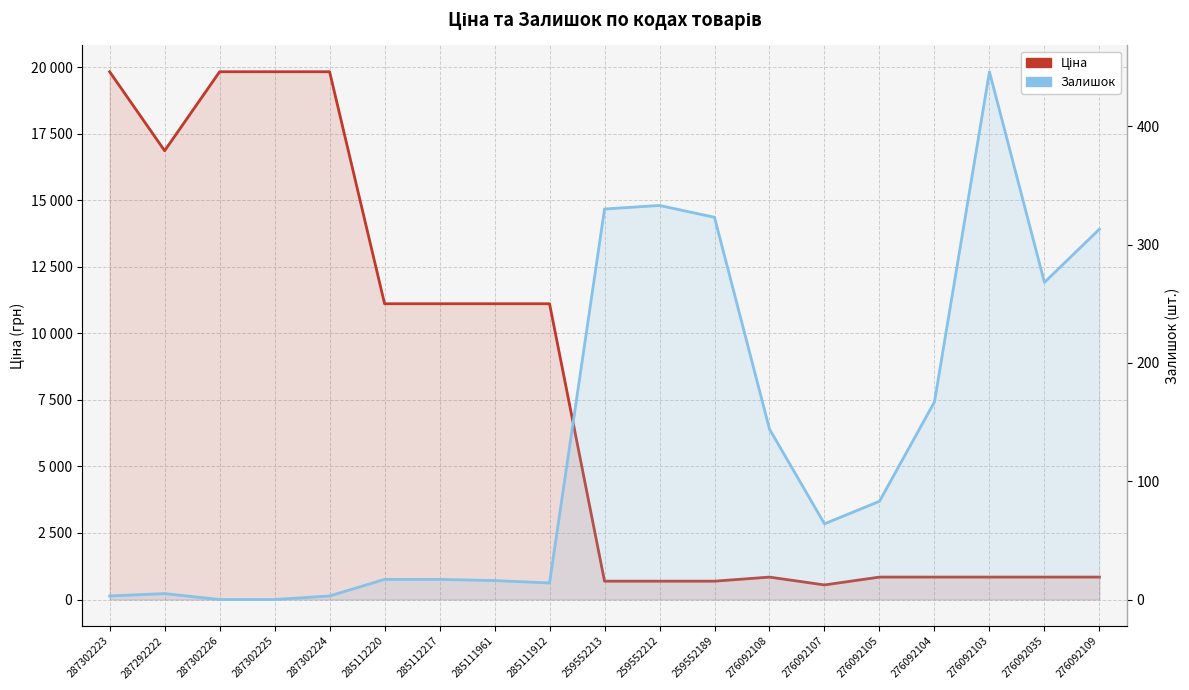

Does the chart display data point markers on the line(s)?

No